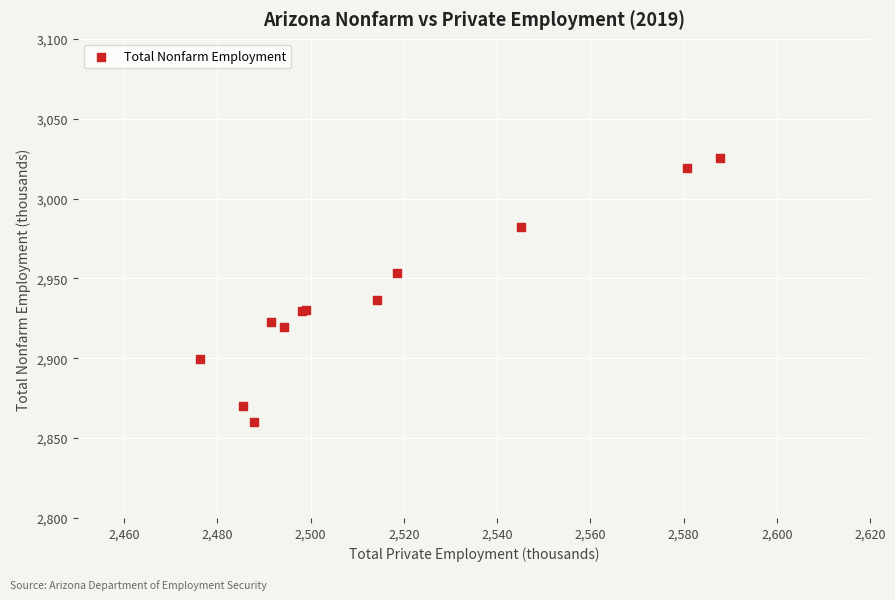

What Y value in the scatter plot is closest to 2942?

2936.4